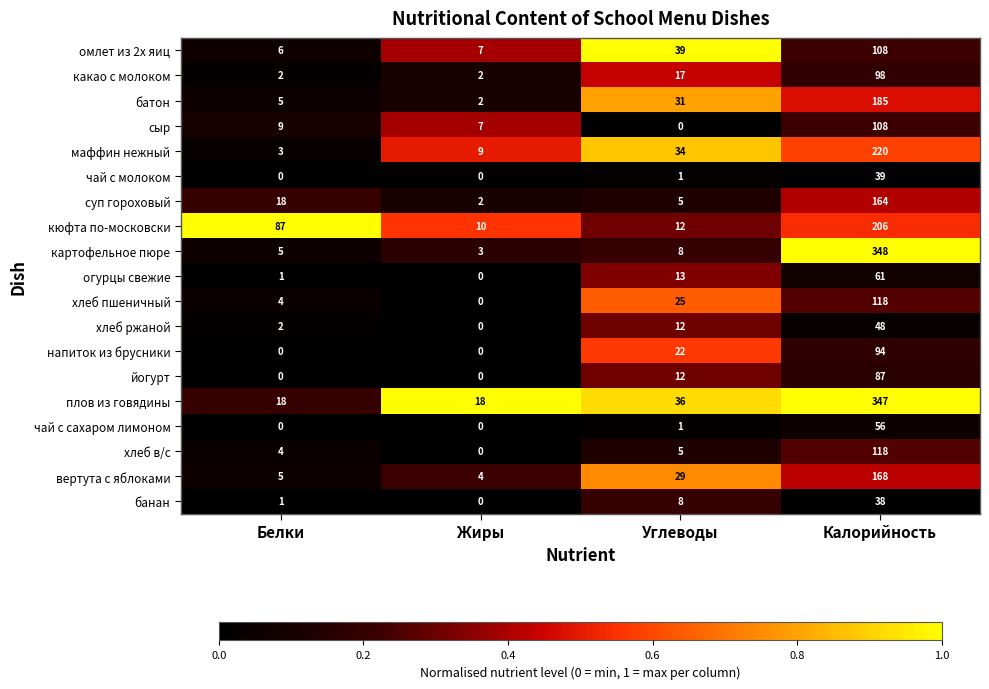

What is the total value across all series at Жиры?

64